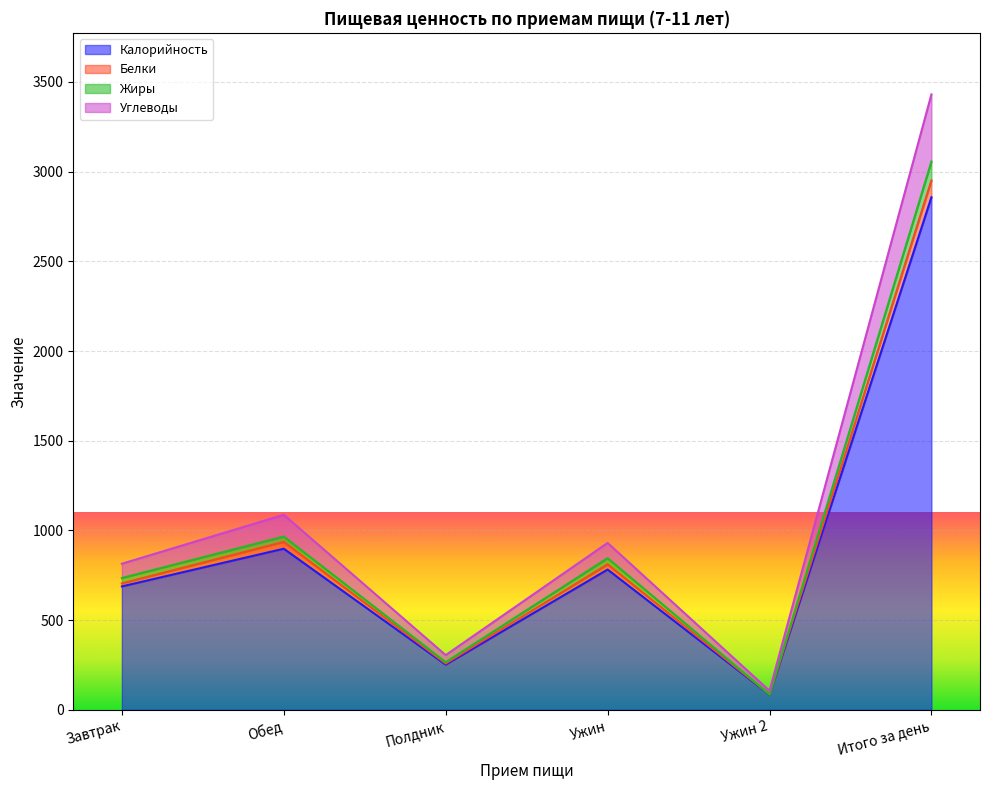

What is the label of the 6th point from the right?

Завтрак